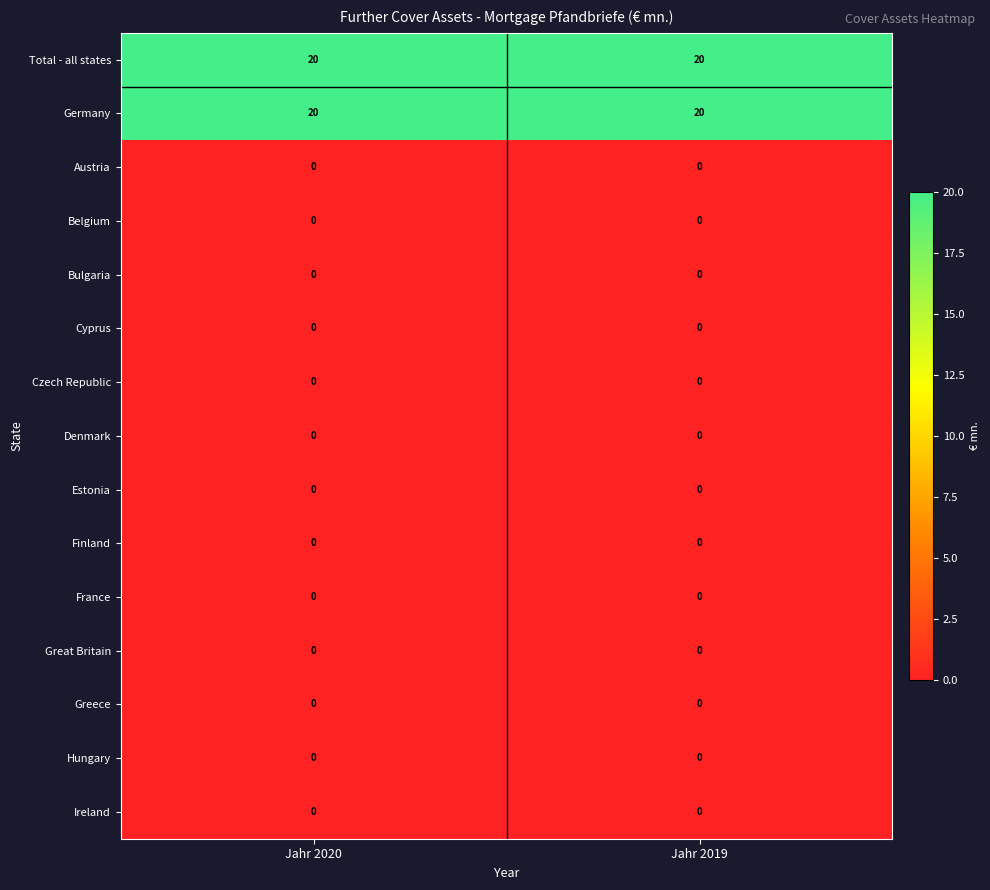

Is the value of Total - all states at Jahr 2020 greater than the value of Greece at Jahr 2019?

Yes